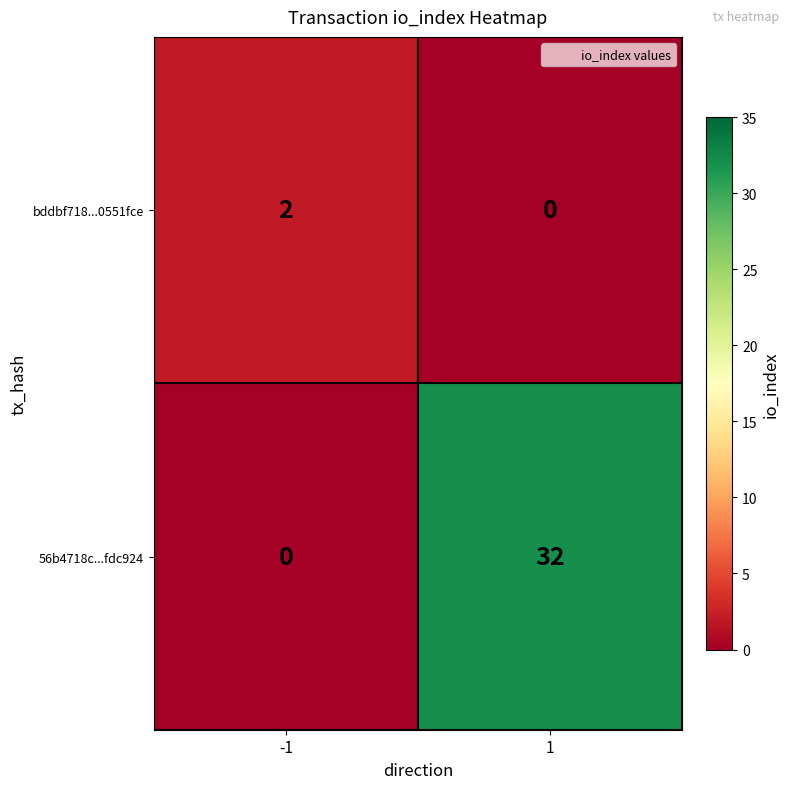

What is the average value of the 56b4718c...fdc924 series?

16